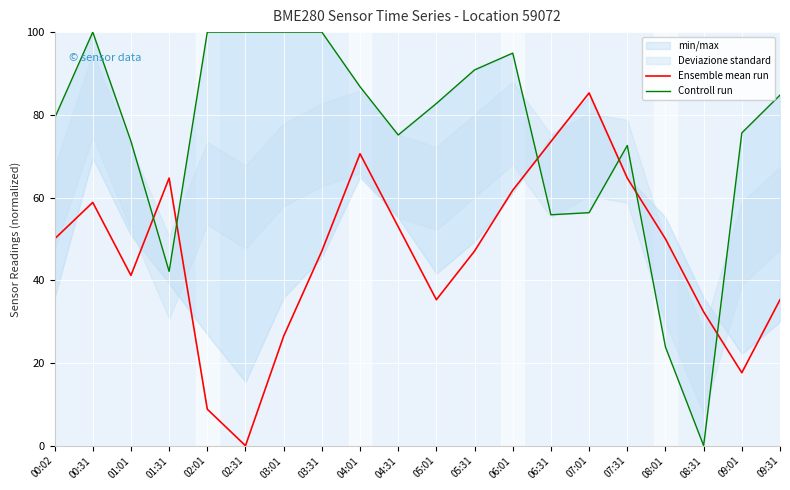

Which series has the largest total across all categories?

Controll run